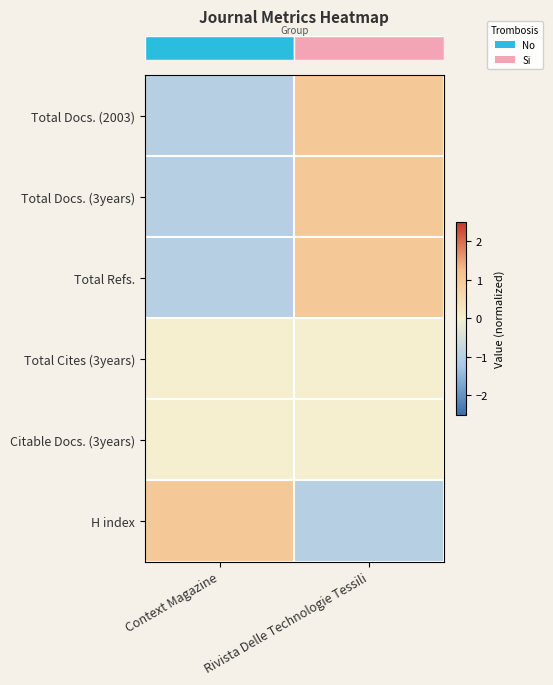

At how many categories does at least one series exceed 0?

2